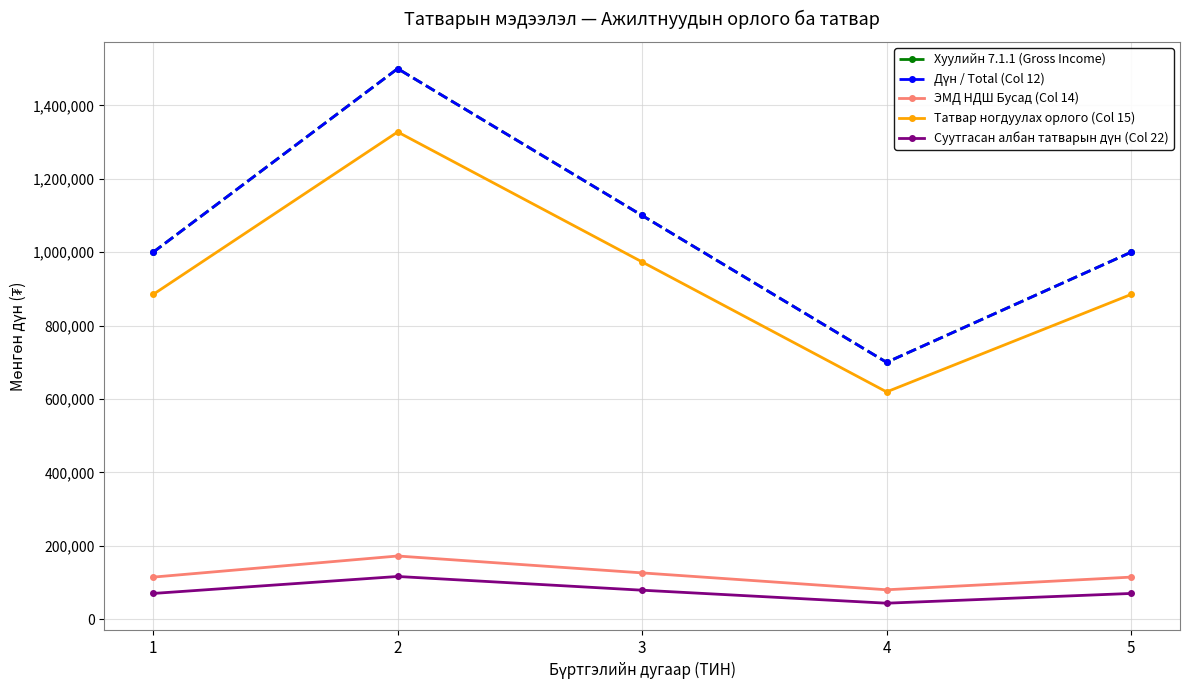

The ЭМД НДШ Бусад (Col 14) series shows 126500 at 3. True or false?

True